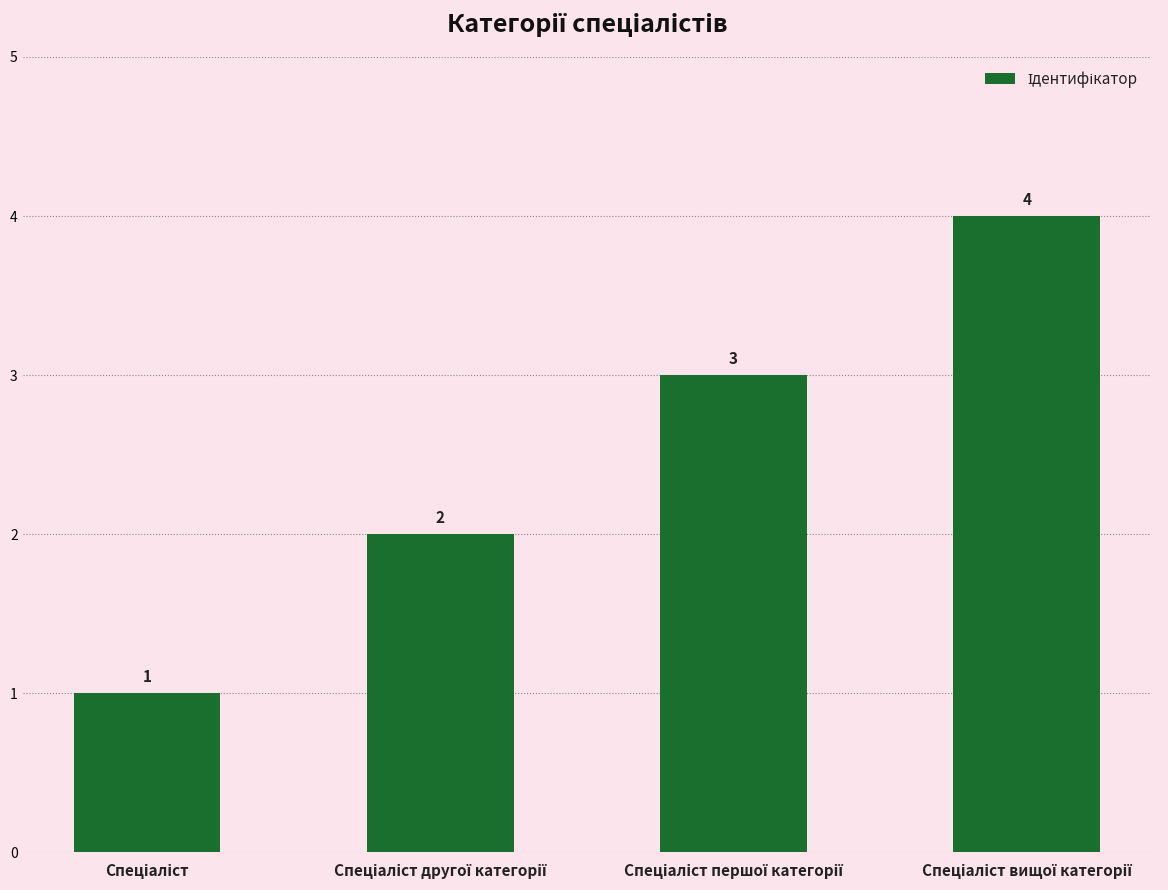

What is the difference between the maximum and minimum values?

3